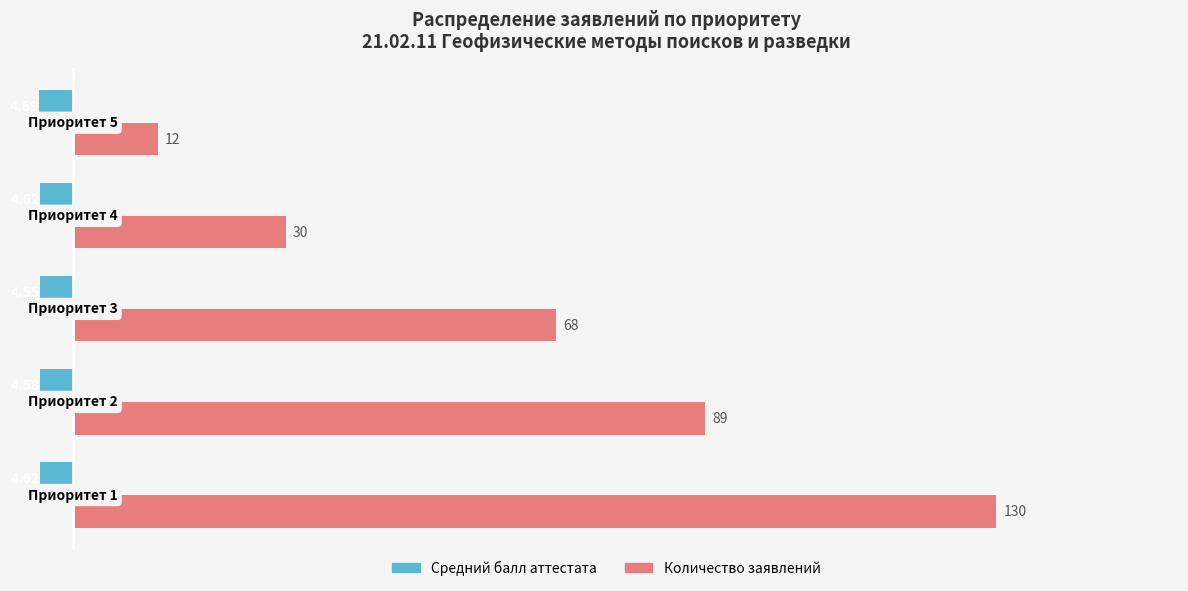

List the series in order of their overall mean, lowest first.

Средний балл аттестата, Количество заявлений